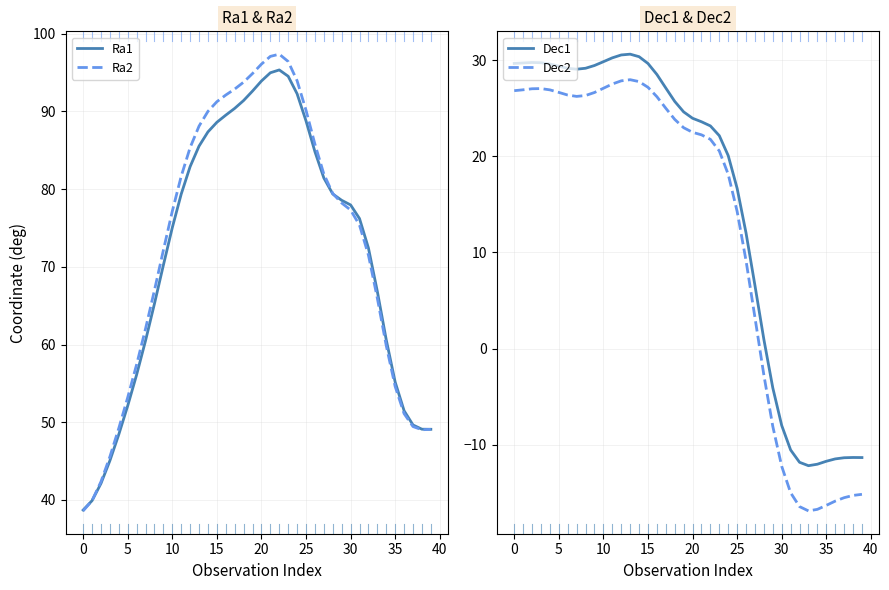

Between 20 and 33, which series saw the biggest shift?

Dec2